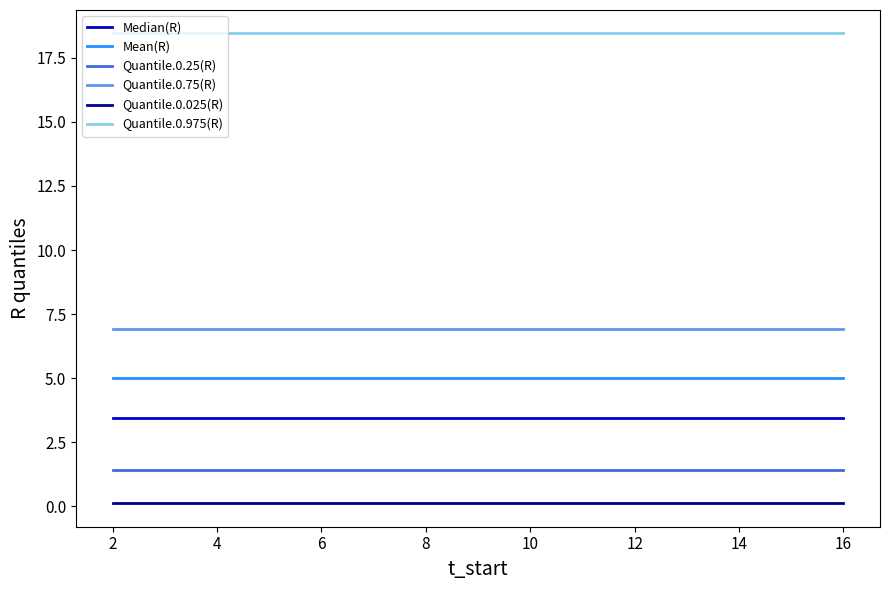

At how many categories does at least one series exceed 5?

15